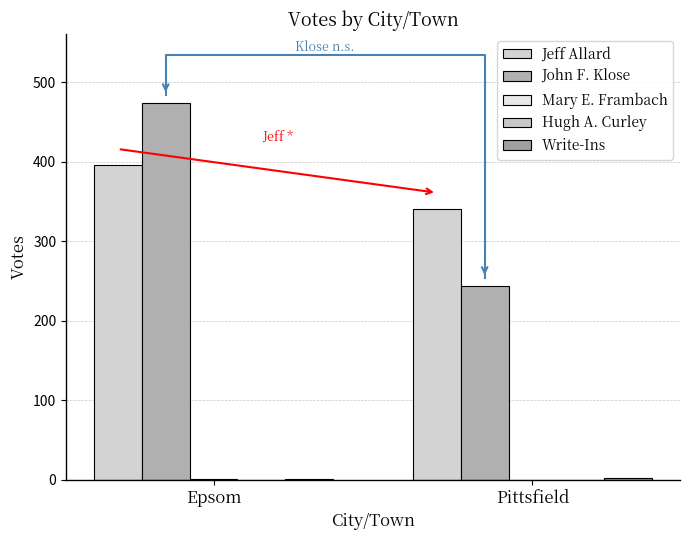

Is the value of Mary E. Frambach at Pittsfield greater than the value of John F. Klose at Pittsfield?

No